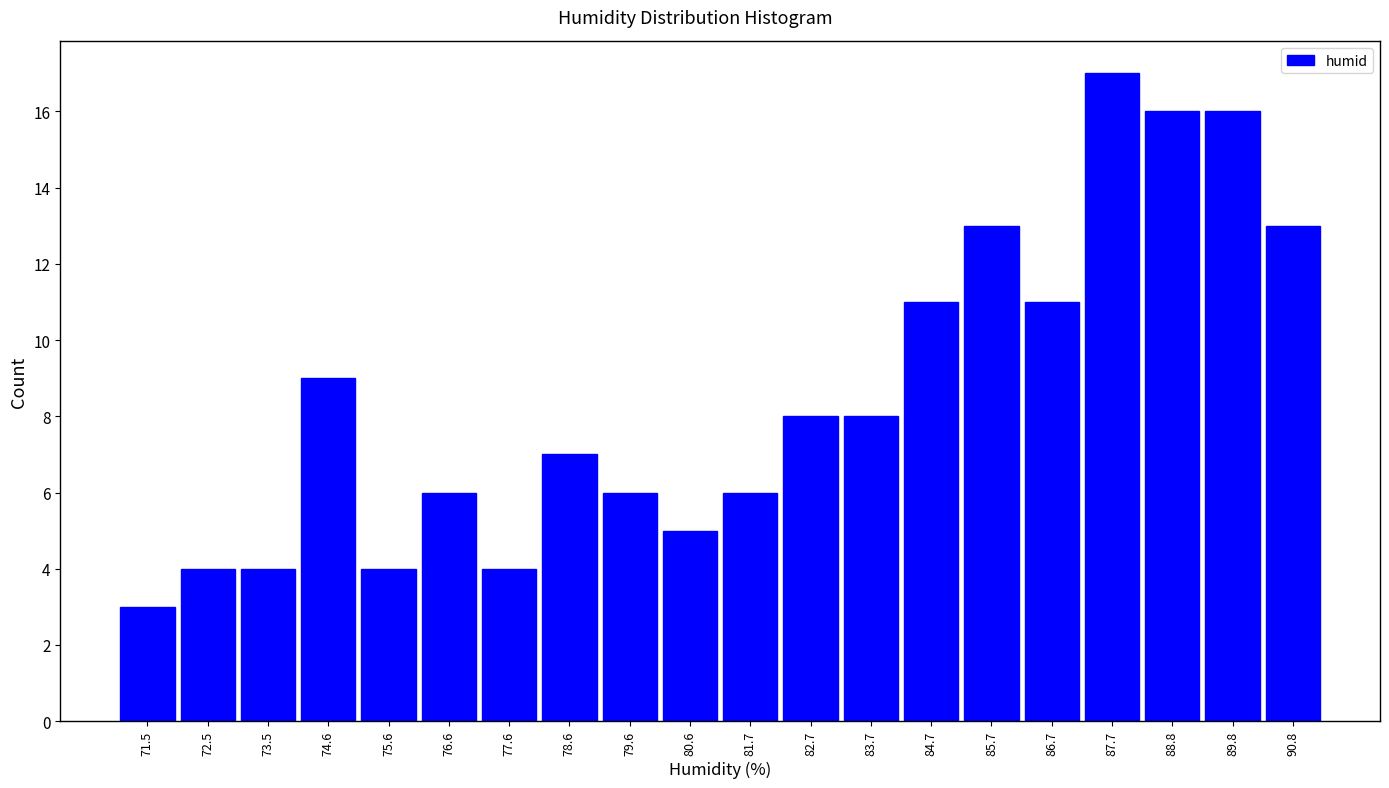

Which range on the x-axis has the tallest bar?

87.2 to 88.2